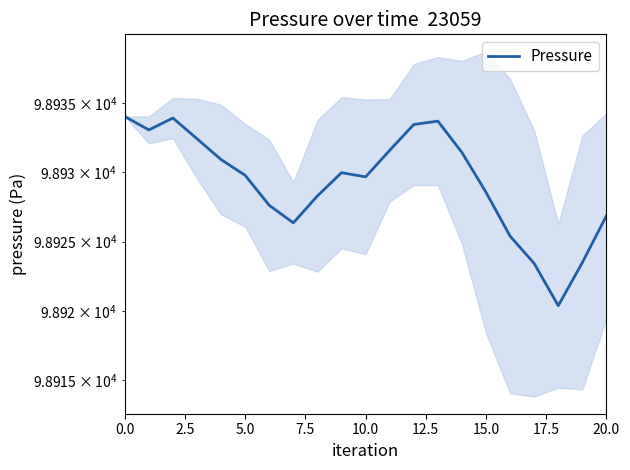

The chart shows a value of 34622.9 at 10. True or false?

False